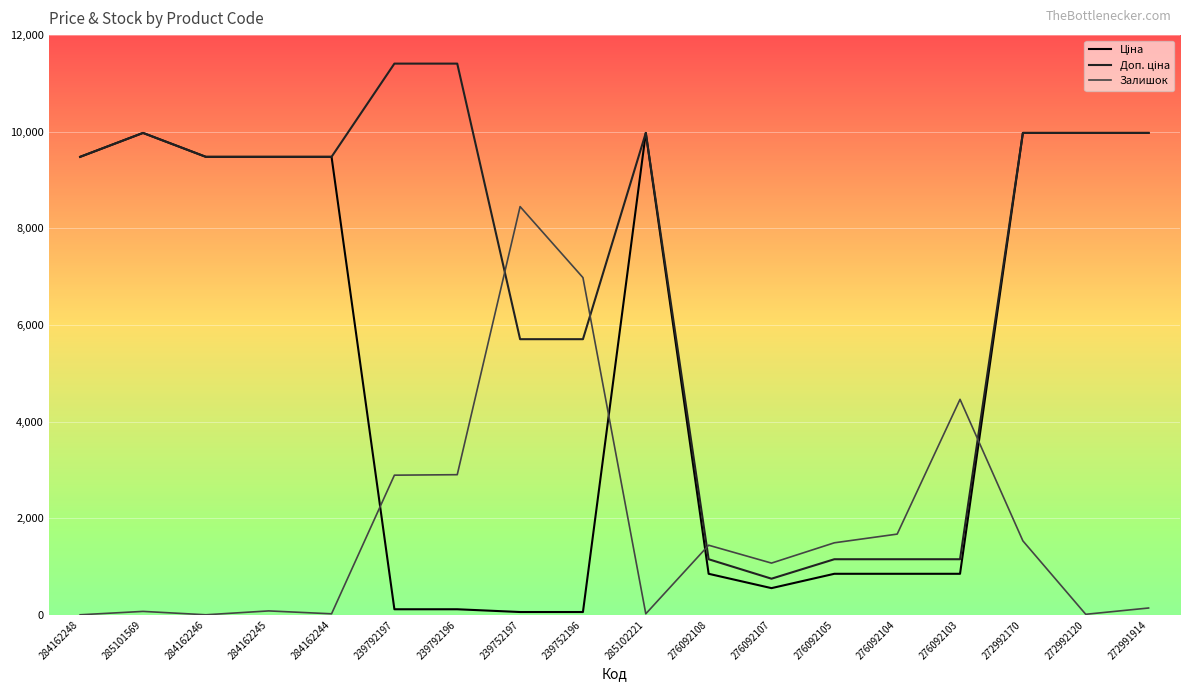

What is the total value across all series at 276092105?

3488.2